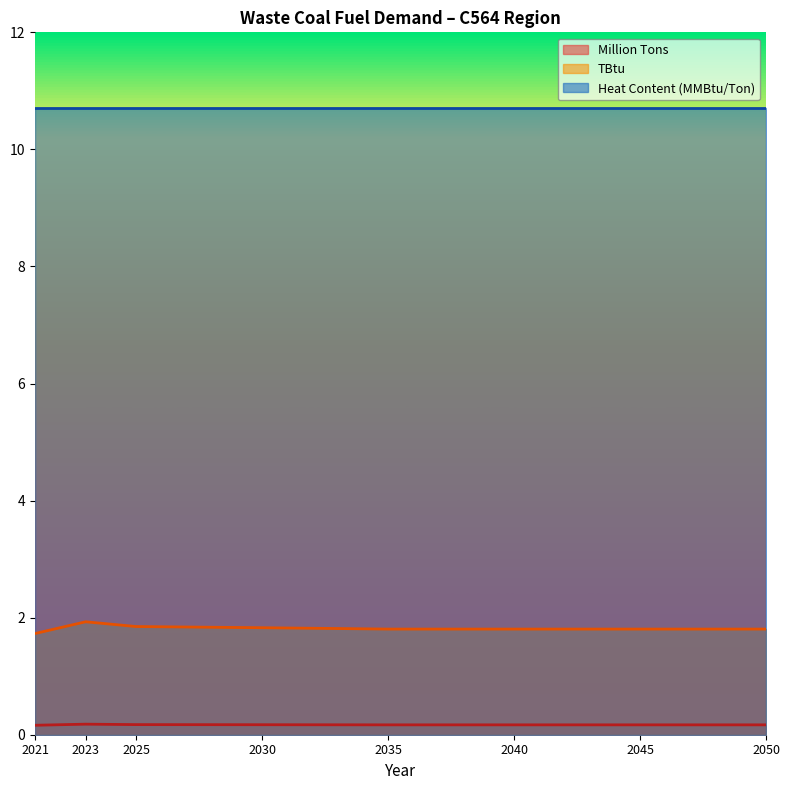

What is the difference between the TBtu values at 2023 and 2030?

0.1